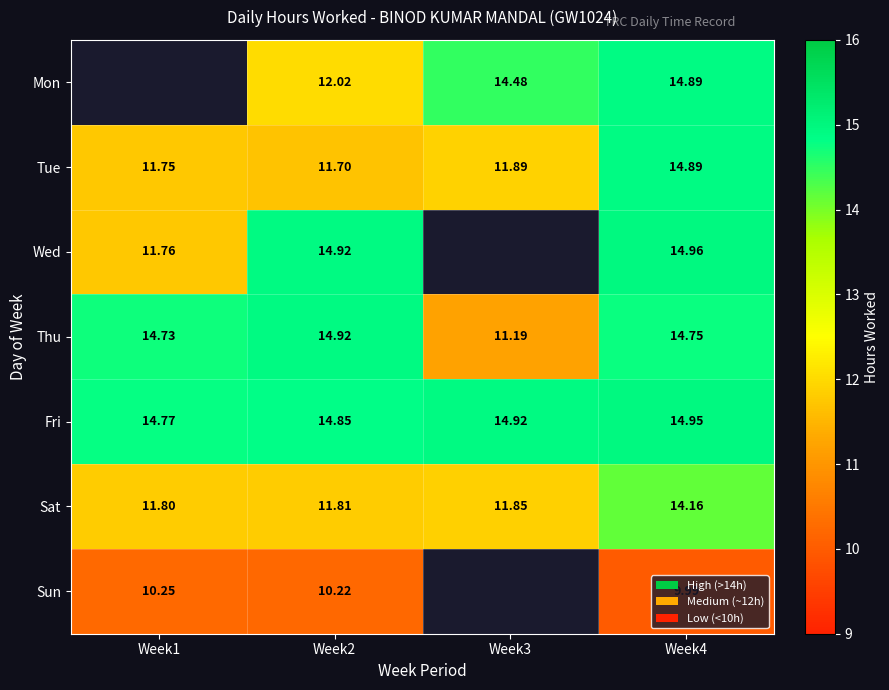

What is the approximate value of Sat at Week1?

11.8